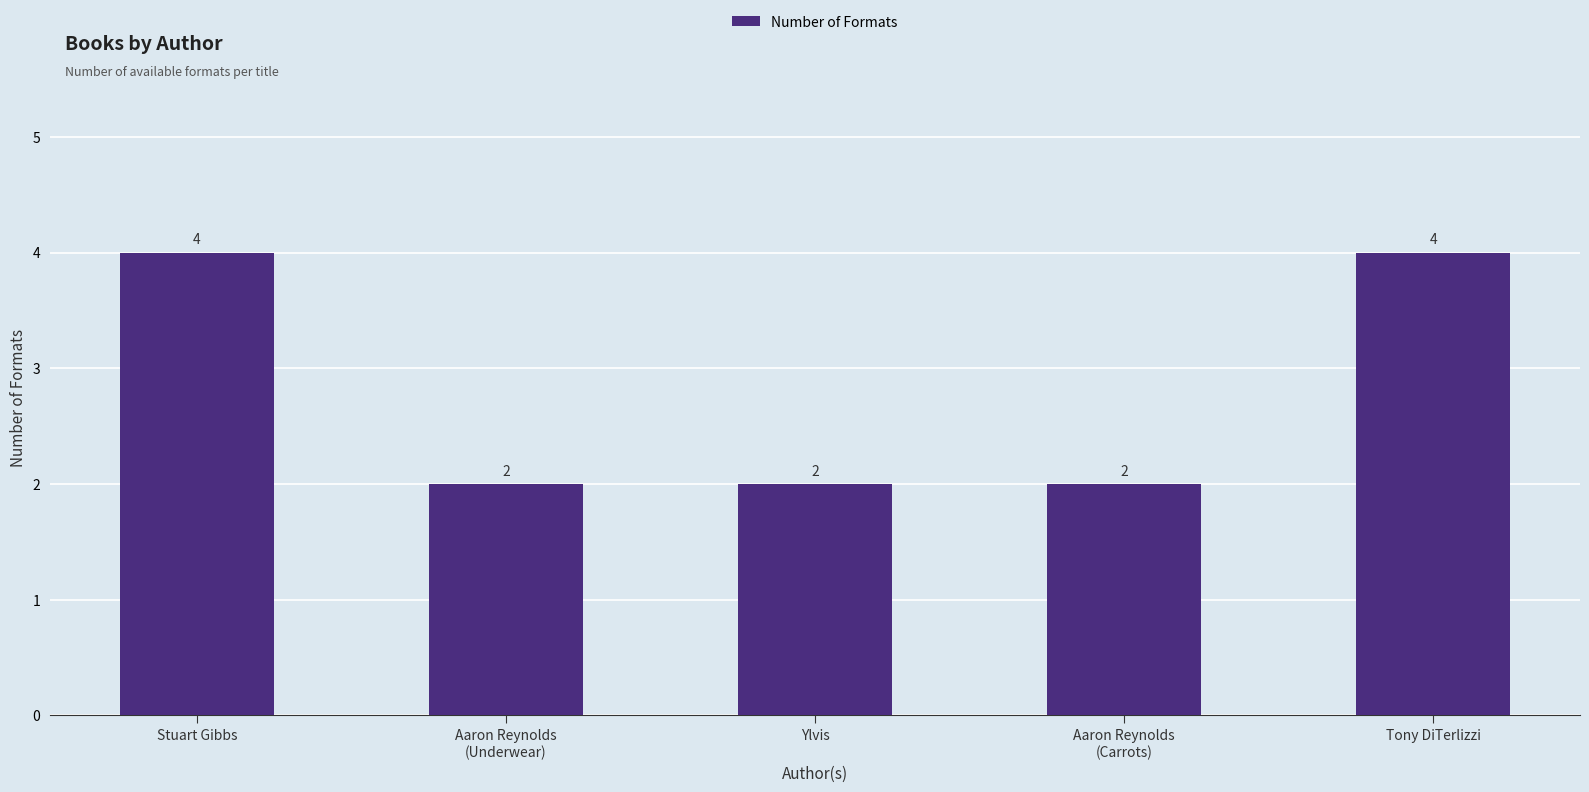

What is the maximum value shown in the chart?

4